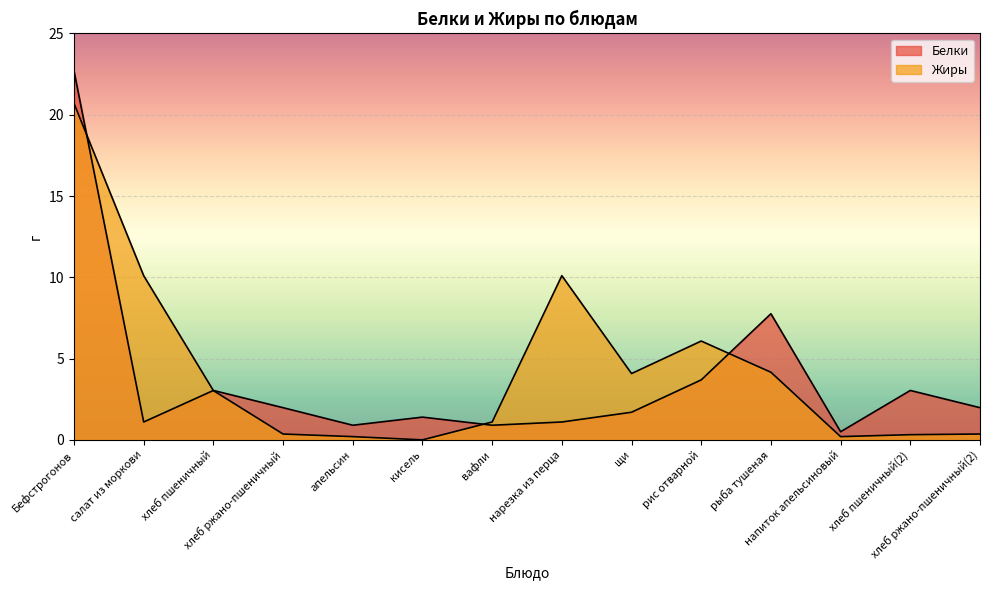

What is the label of the 8th point from the left?

нарезка из перца